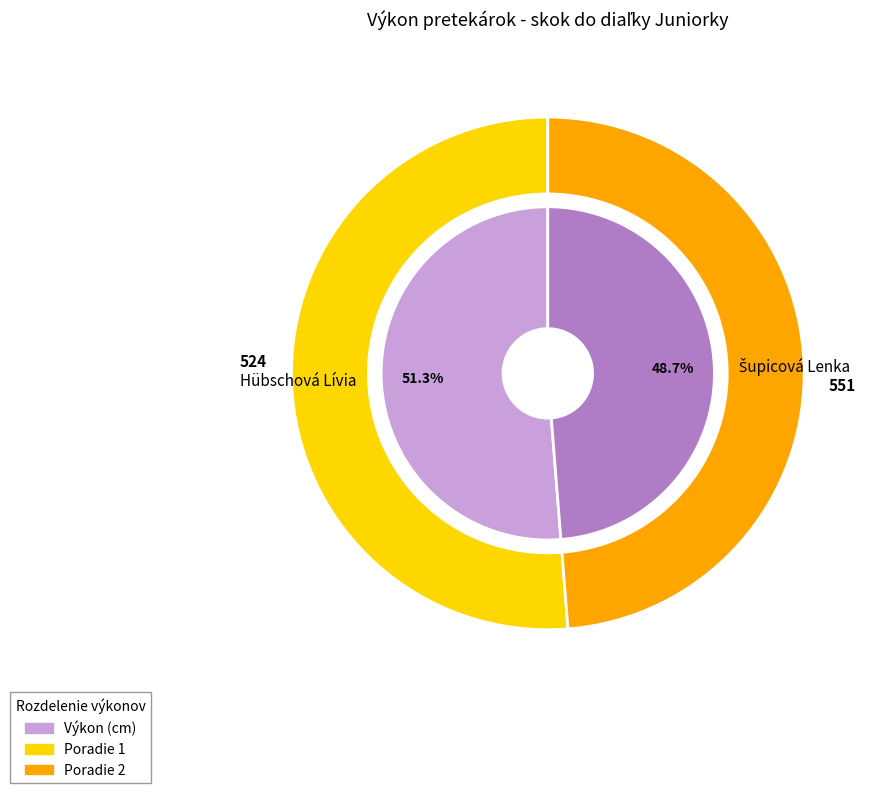

To the nearest percent, what is the difference between the largest and smallest slice percentages?

3%